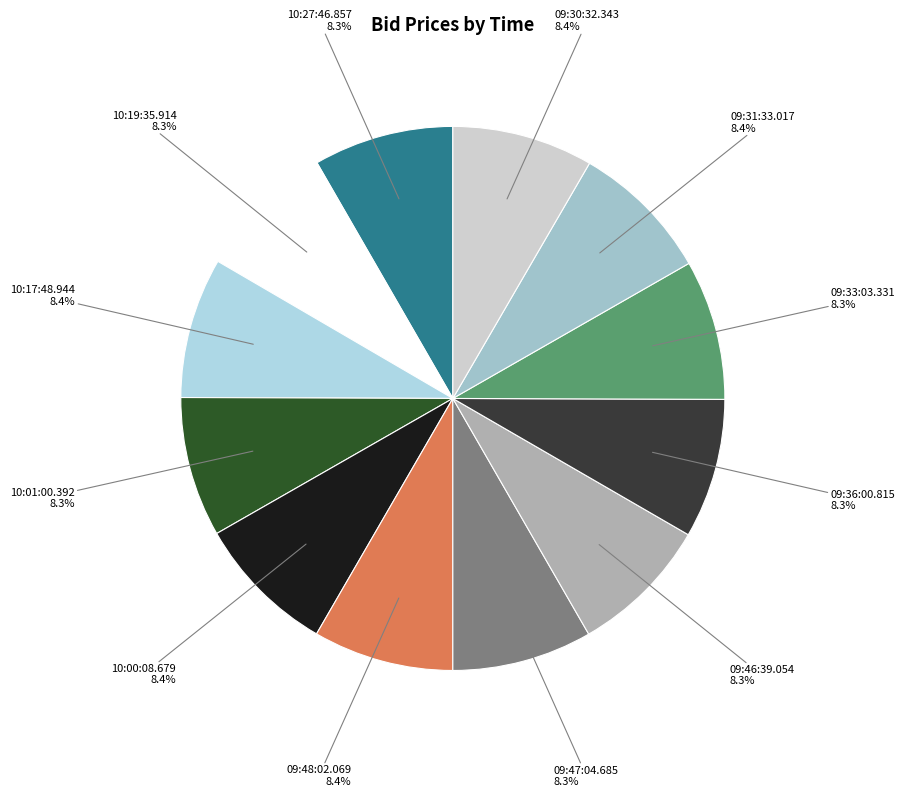

How many segments does this pie chart have?

12